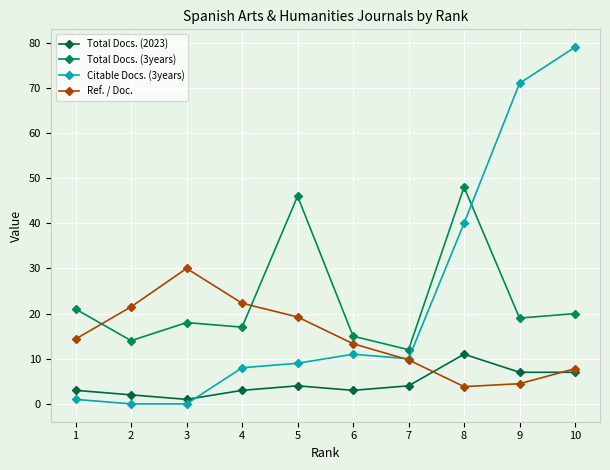

Which series has the largest total across all categories?

Total Docs. (3years)